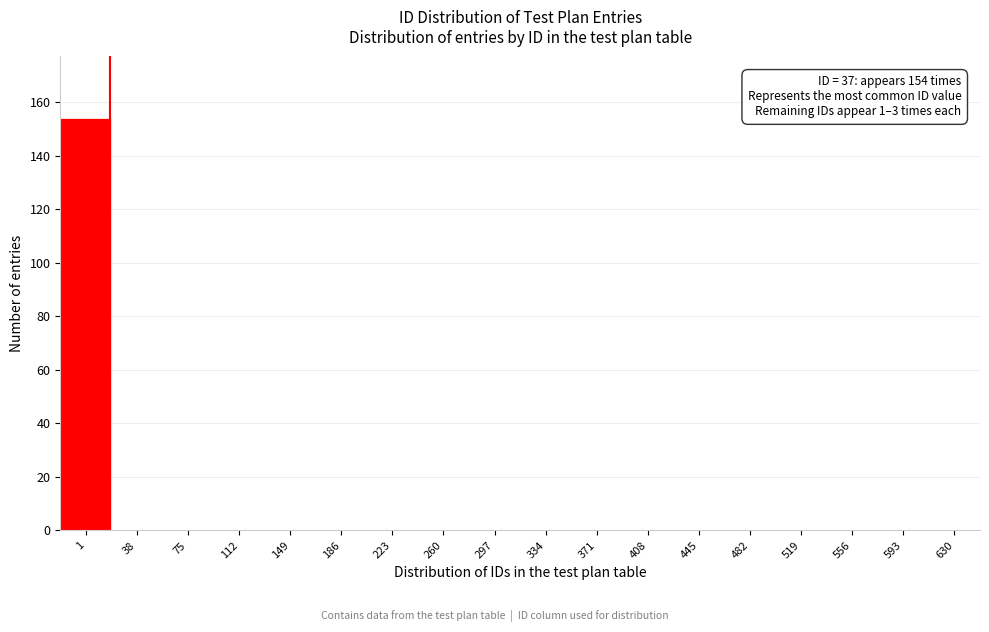

Reading left to right, list all the values displayed in this chart.

1=154	38=0	75=0	112=0	149=0	186=0	223=0	260=0	297=0	334=0	371=0	408=0	445=0	482=0	519=0	556=0	593=0	630=0